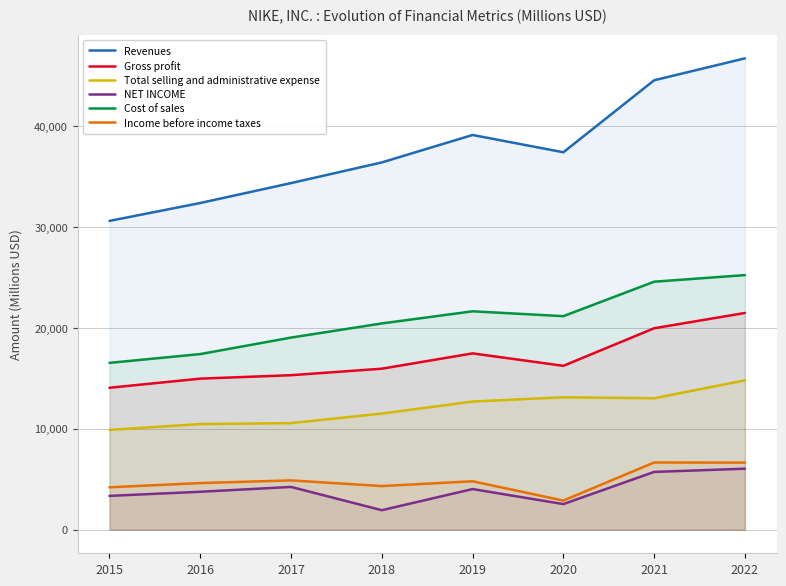

True or false: Revenues has a value of 48881 at 2017.

False